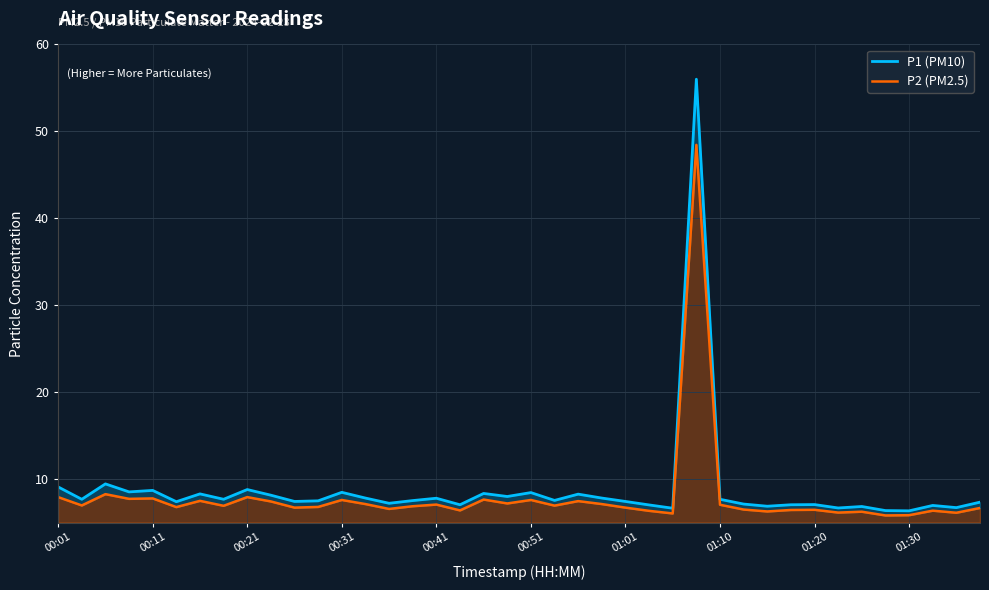

In P1 (PM10), how many points are lower than both neighbors (excluding endpoints)?

14